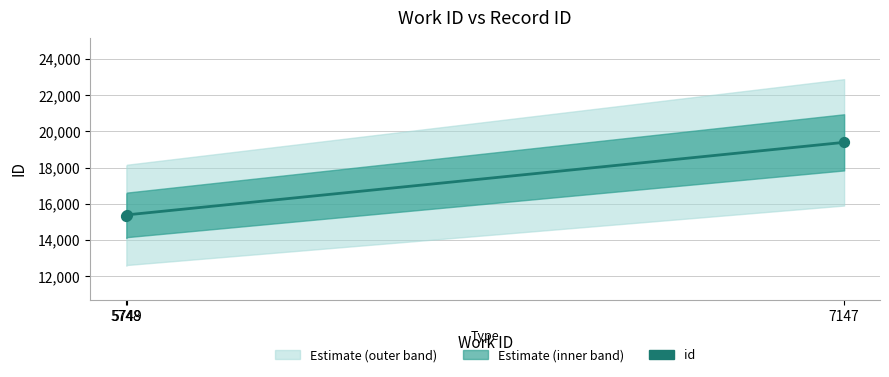

What is the change in value from 5748 to 7147?

+4053